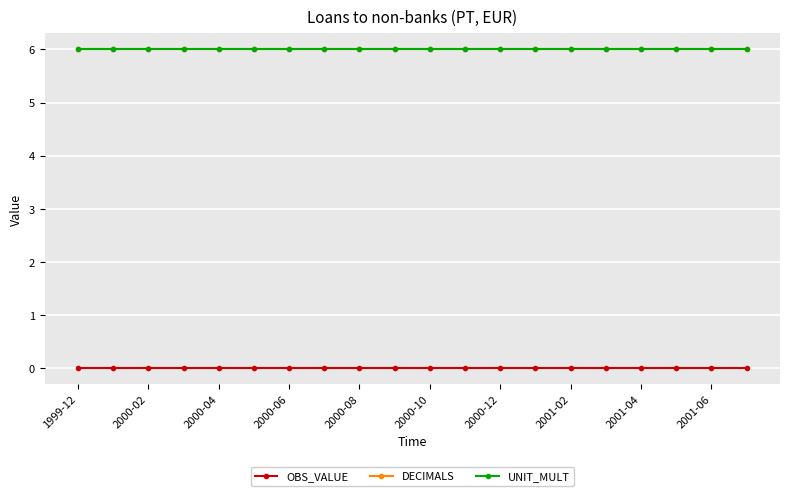

Is this an area chart (filled region under the line)?

No